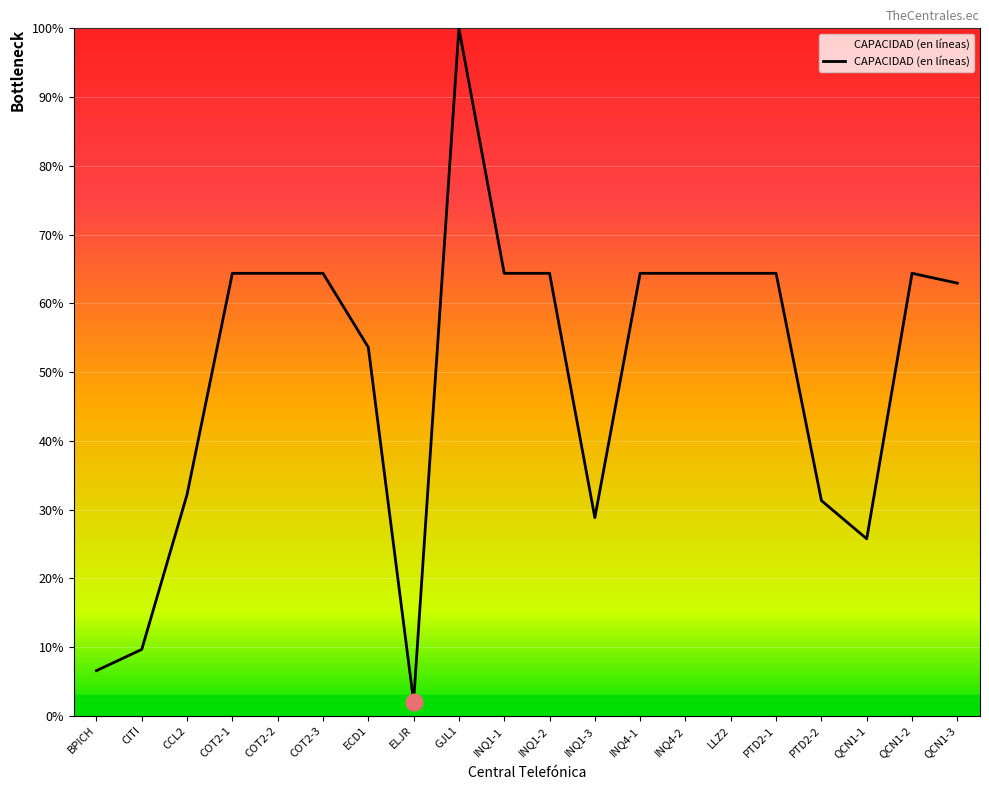

What is the difference between the values at QCN1-3 and CITI?

53.3